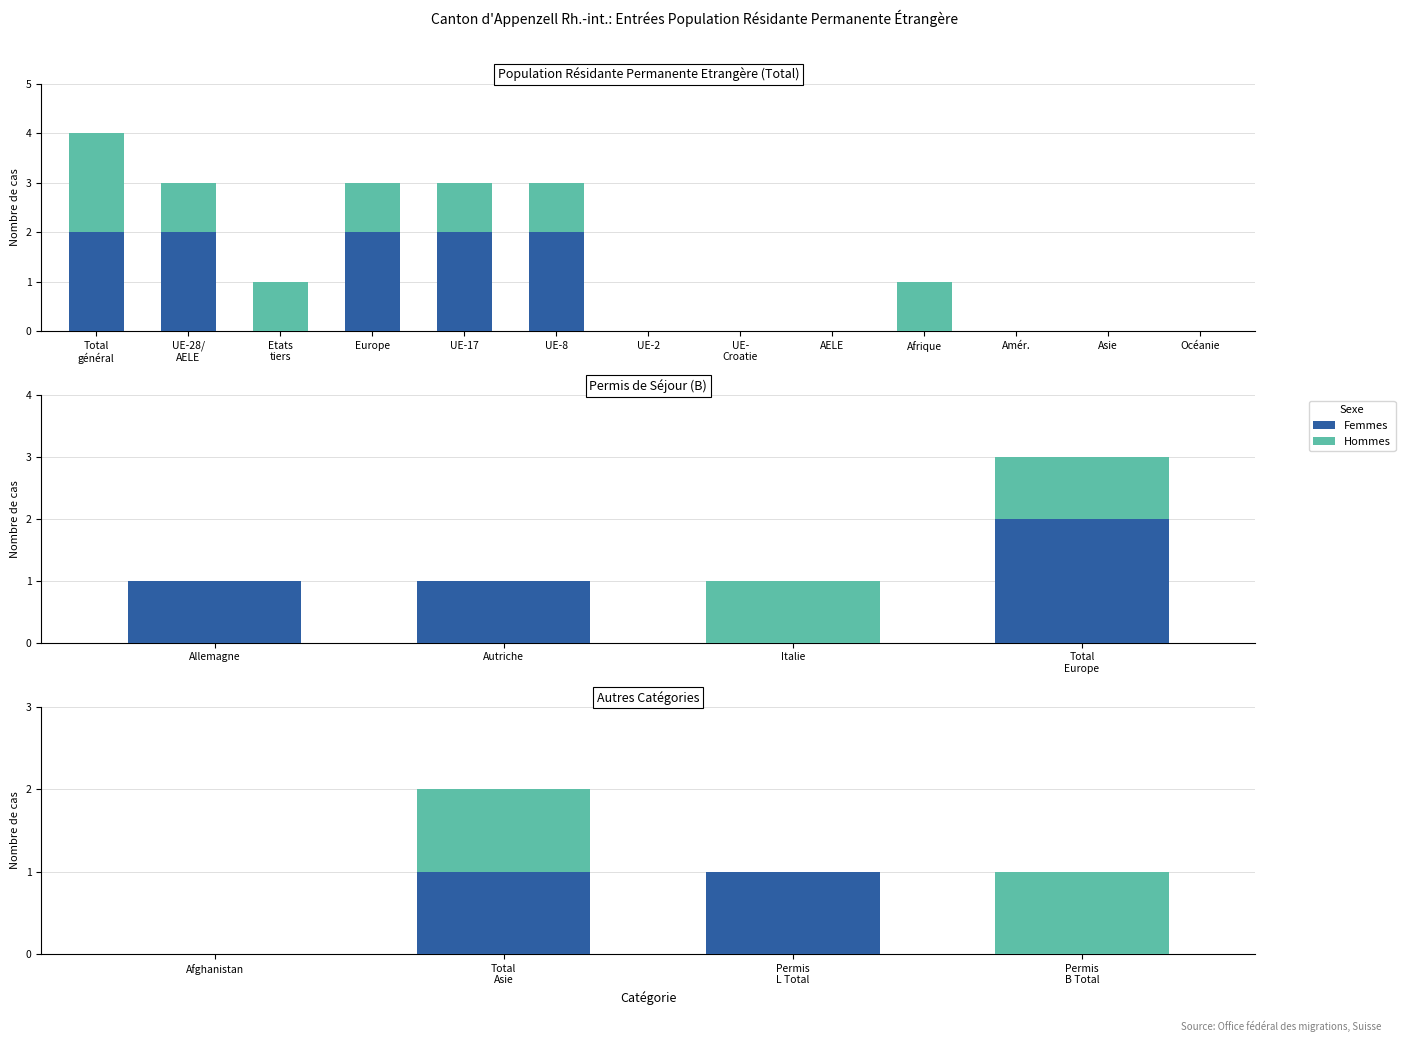

Count the Hommes values in the range 0 to 1.

4